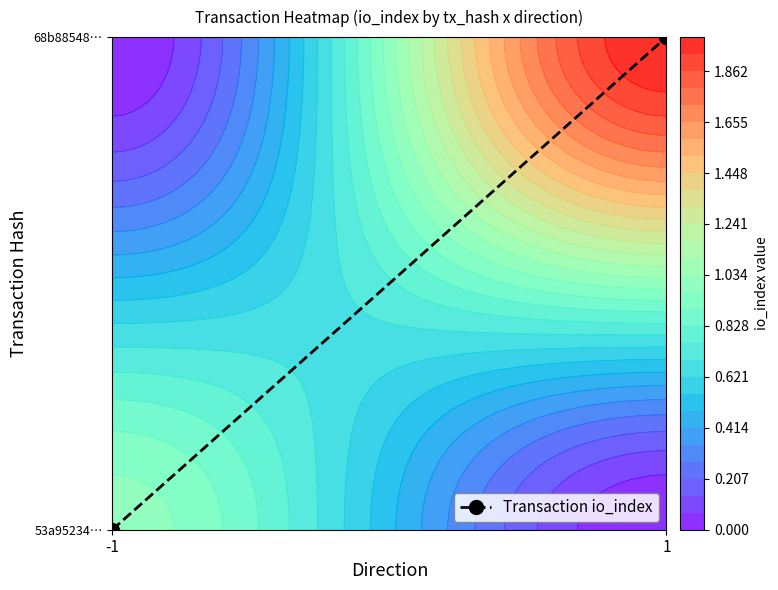

Between -1 and 1, which is larger?

1